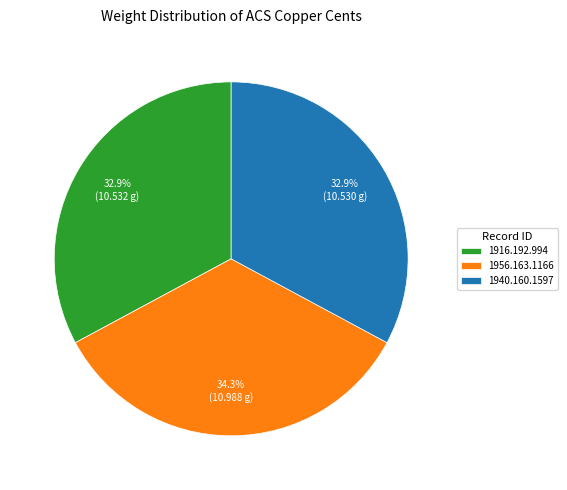

Is the sum of 1940.160.1597 and 1916.192.994 greater than half?

Yes